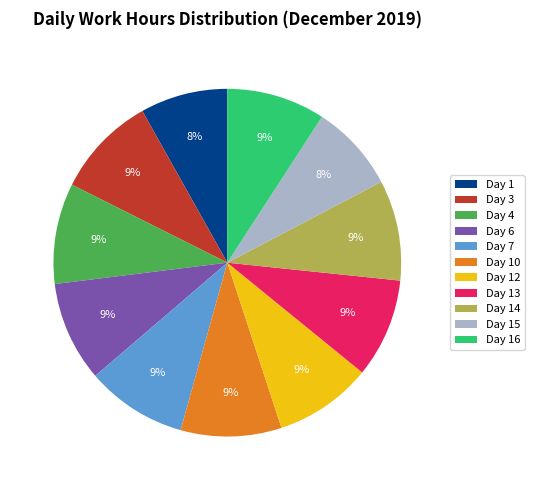

How many segments does this pie chart have?

11